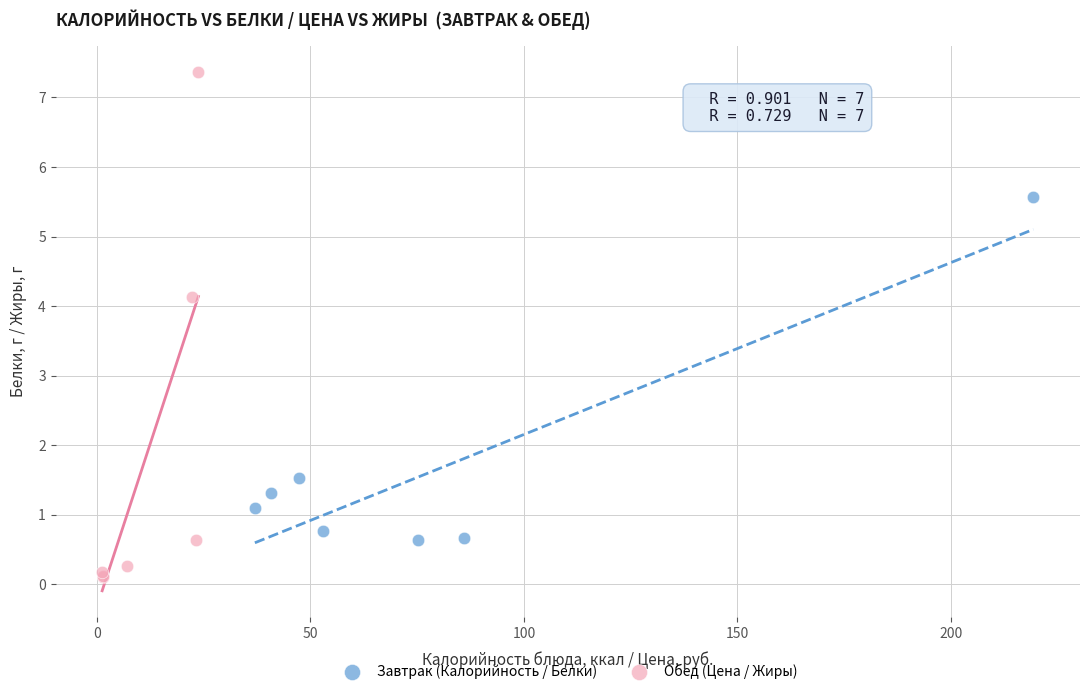

Which series contains the lowest Y value?

Обед (Цена / Жиры)